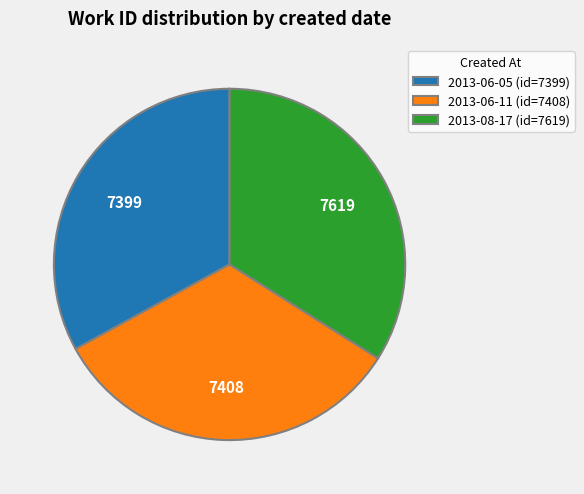

Approximately how many times larger is the value at 2013-06-11 compared to 2013-08-17?

1.0